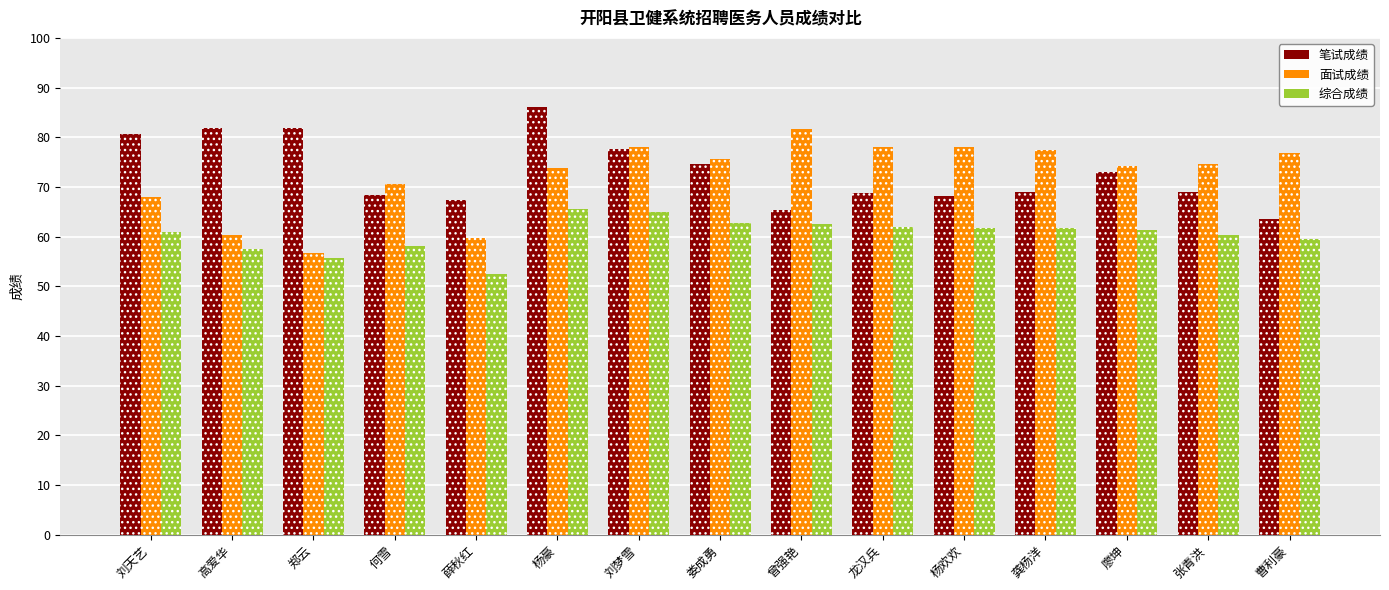

How many categories are shown in the chart?

15